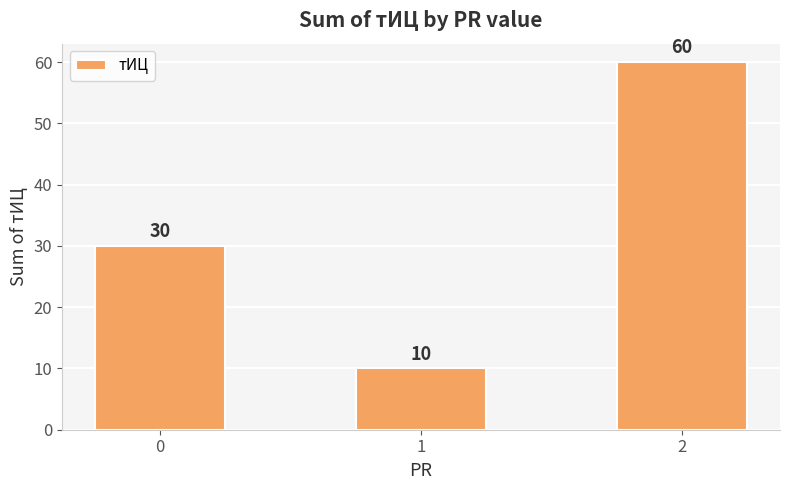

What is the smallest value displayed?

10